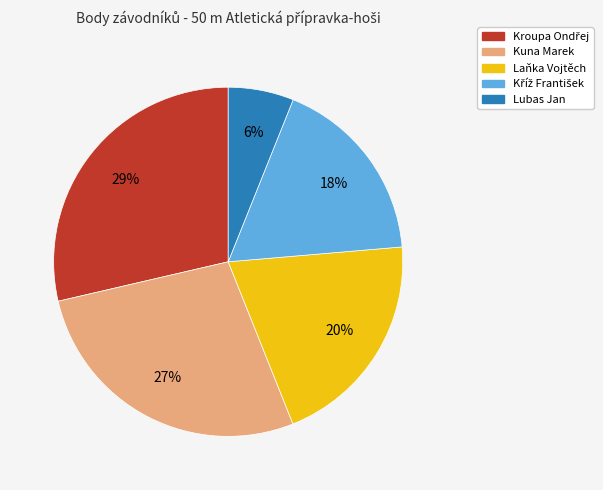

Which slice is the smallest?

Lubas Jan